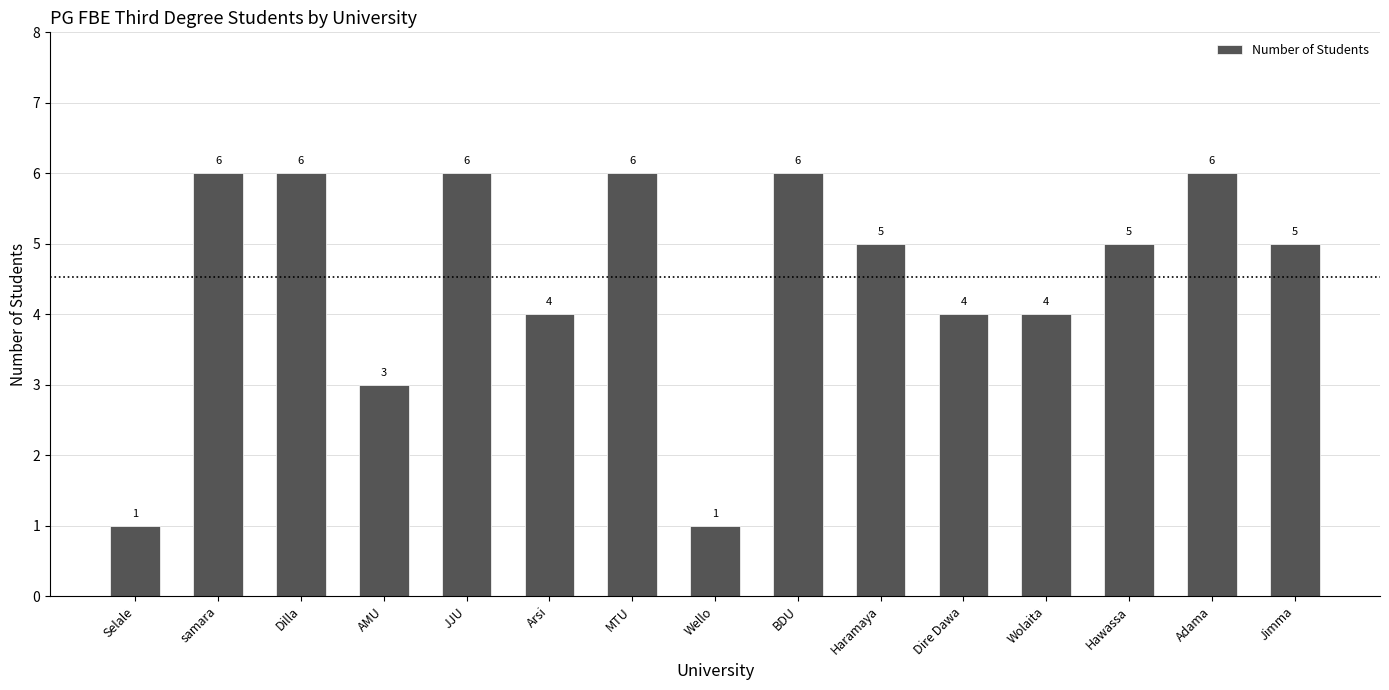

Reading left to right, what are all the values shown in this chart?

1	6	6	3	6	4	6	1	6	5	4	4	5	6	5